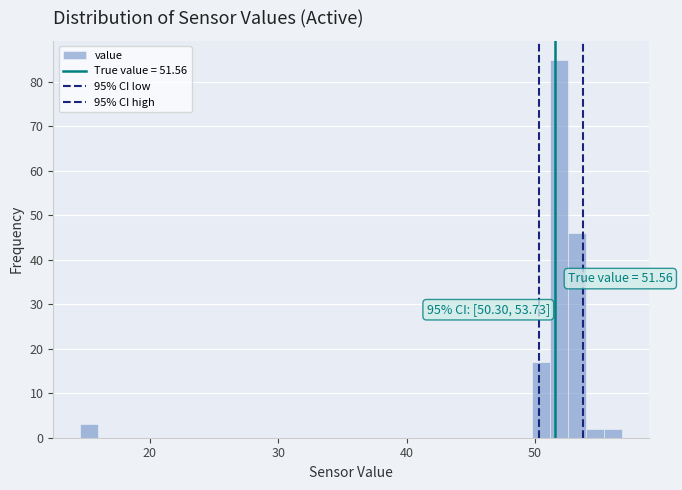

Read against the x-axis, roughly where is the centre of the tallest bar?

52